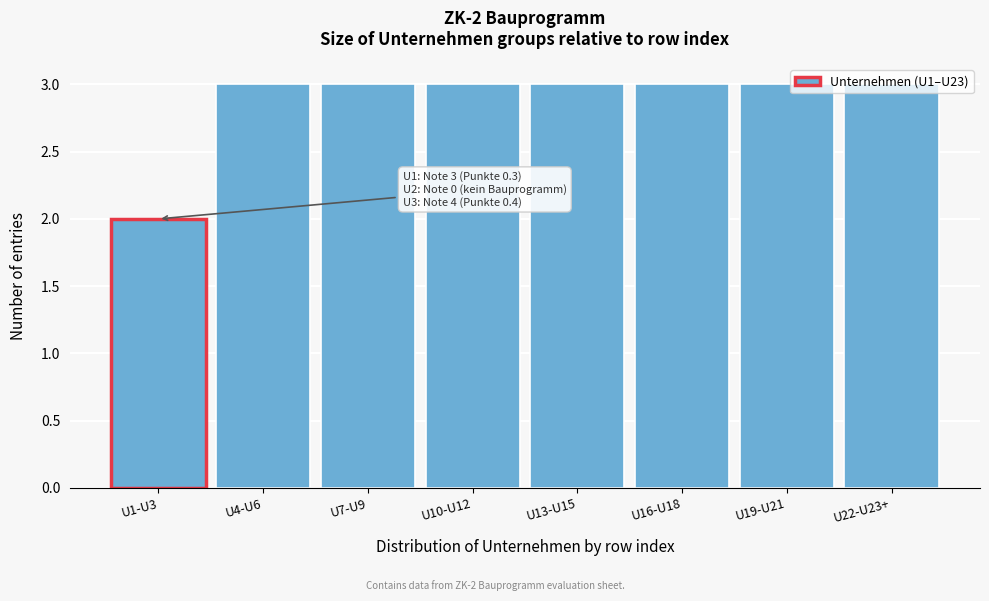

What is the sum of the values at U7-U9 and U10-U12?

6